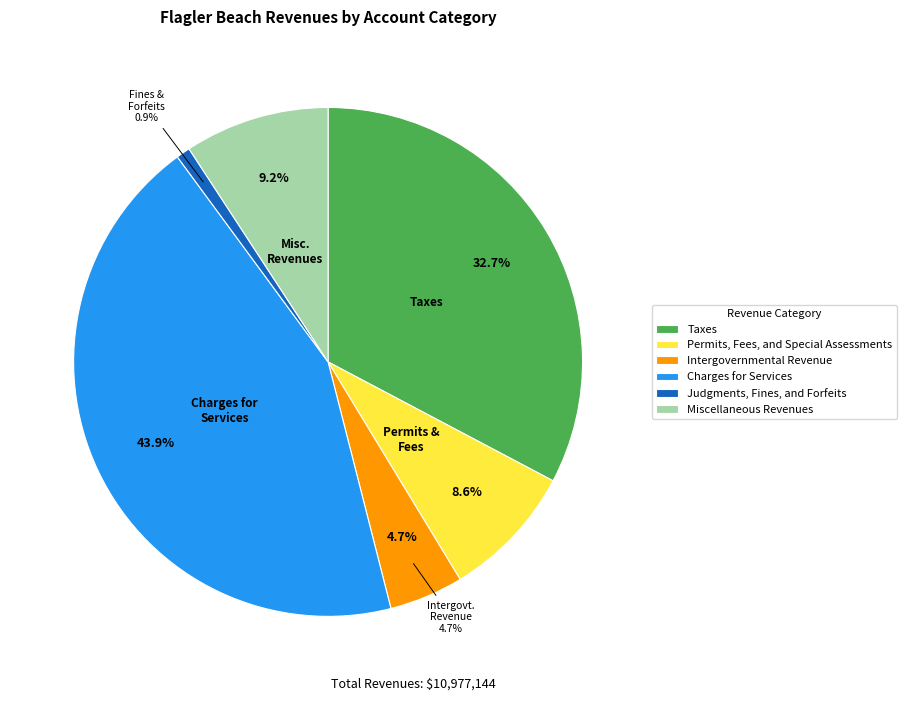

Is the sum of Charges for Services and Miscellaneous Revenues greater than half?

Yes